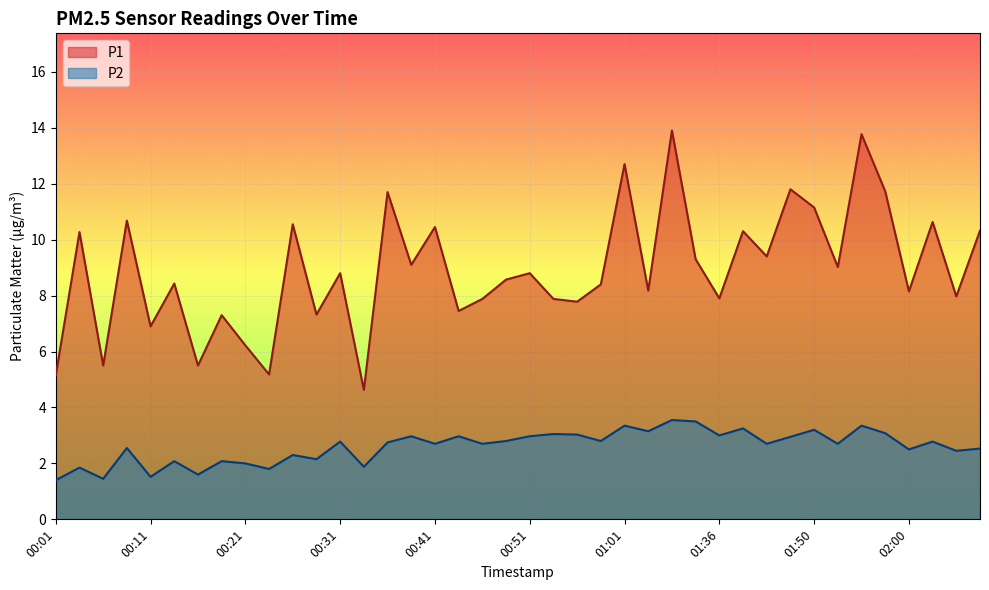

In P1, how many points are higher than both neighbors (excluding endpoints)?

15